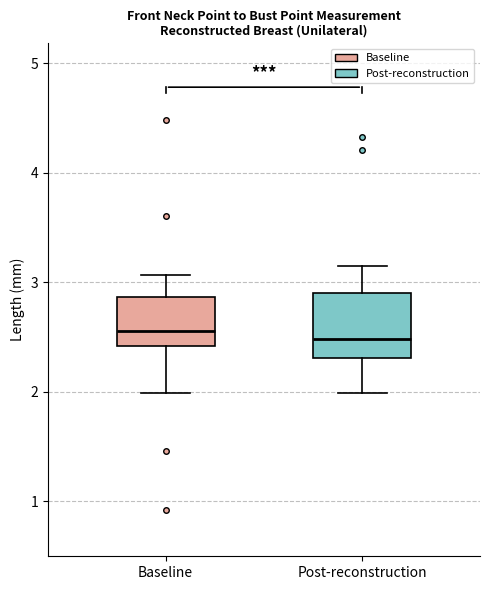

Where does the upper whisker of the box for Post-reconstruction end on the y-axis? The values are not printed on the chart, so give them approximately, as read against the axis.

3.1